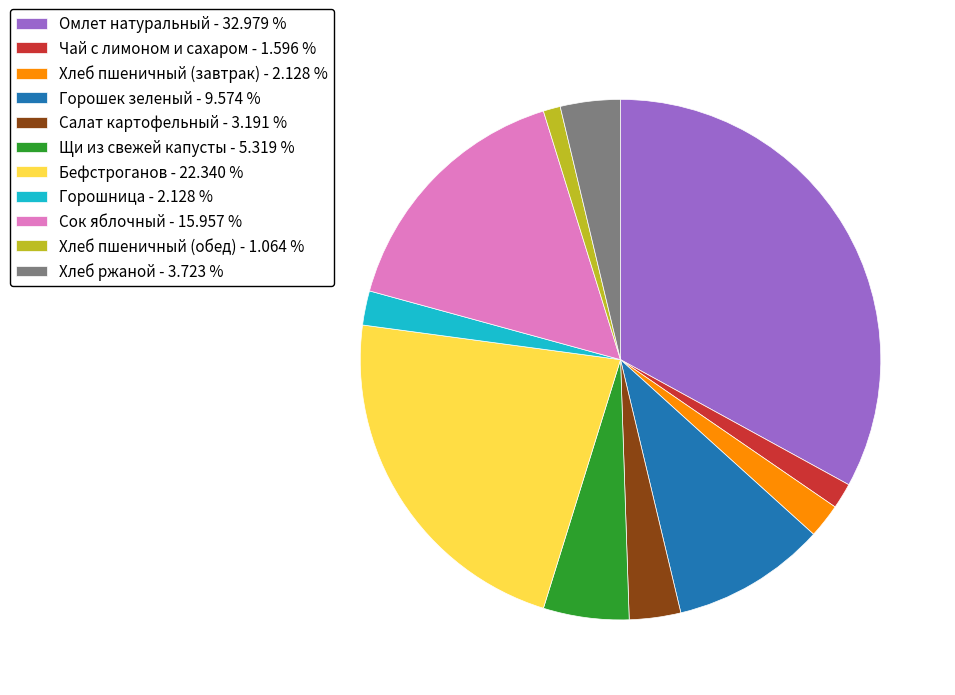

Do Сок яблочный - 15.957 % and Горошек зеленый - 9.574 % together represent more than half of the pie?

No